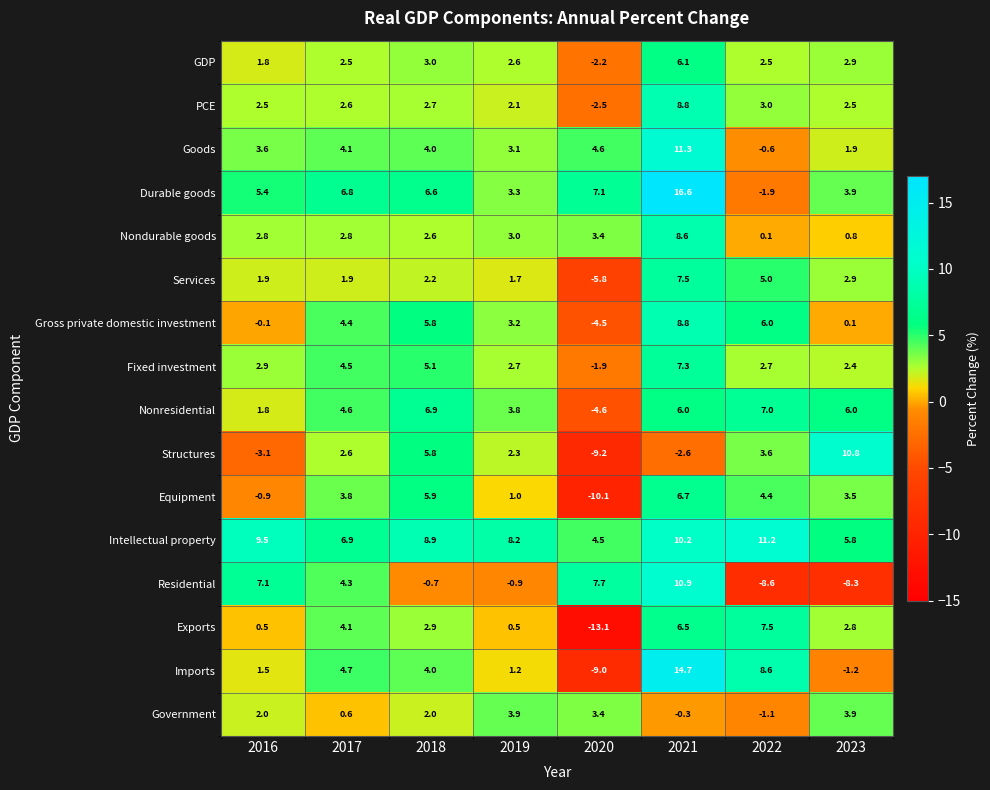

What is the sum of all Government values?

14.4